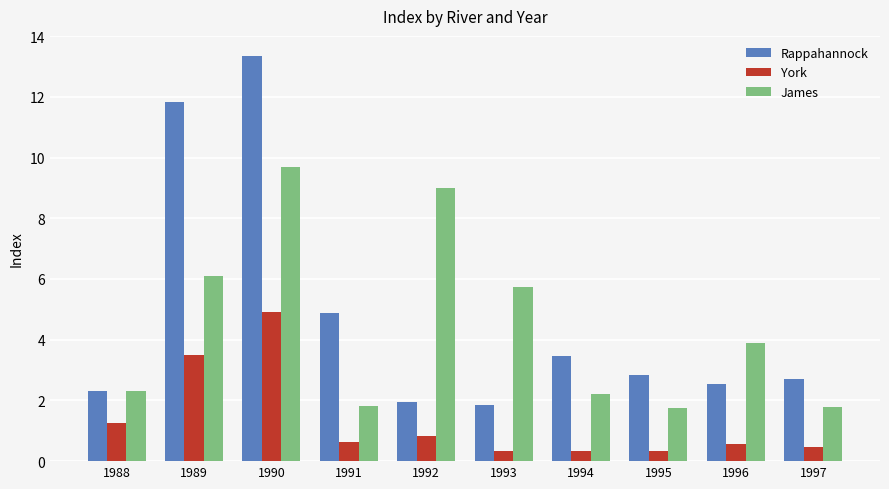

What is the spread (max minus min) of values at 1992?

8.2